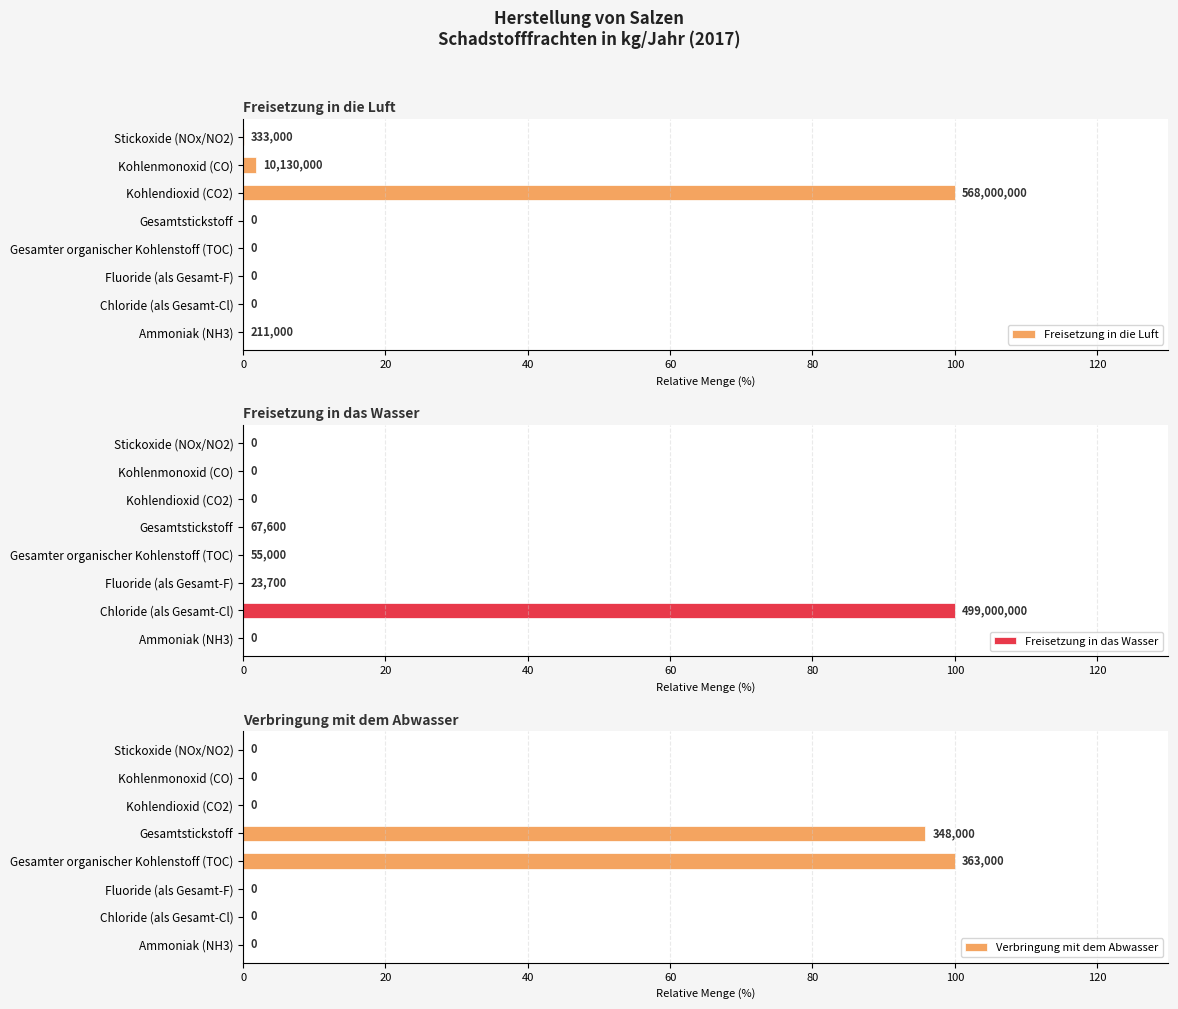

Which series has the largest range (max minus min)?

Freisetzung in die Luft